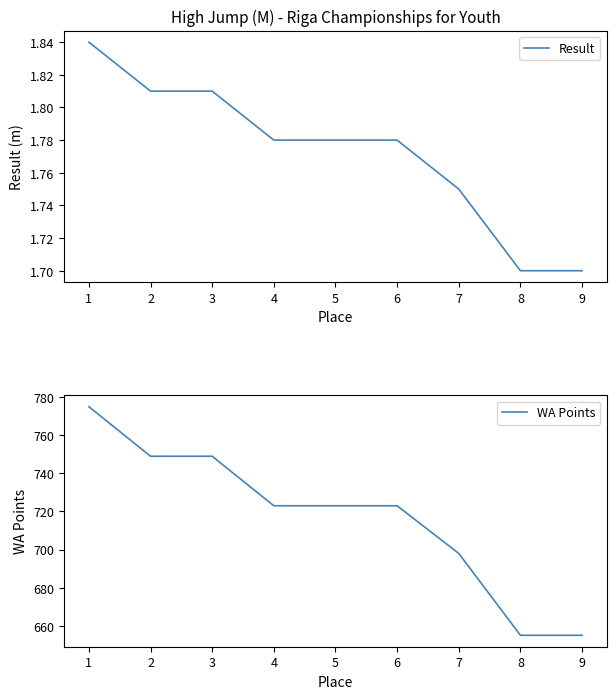

What is the lowest value of the WA Points series?

655